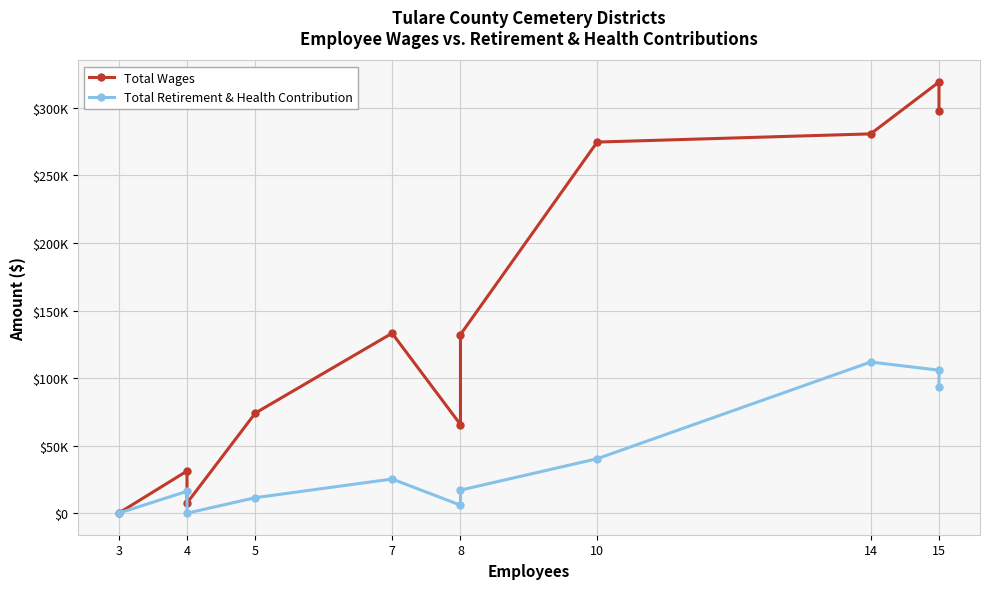

How many values in the Total Retirement & Health Contribution series exceed 17061?

5